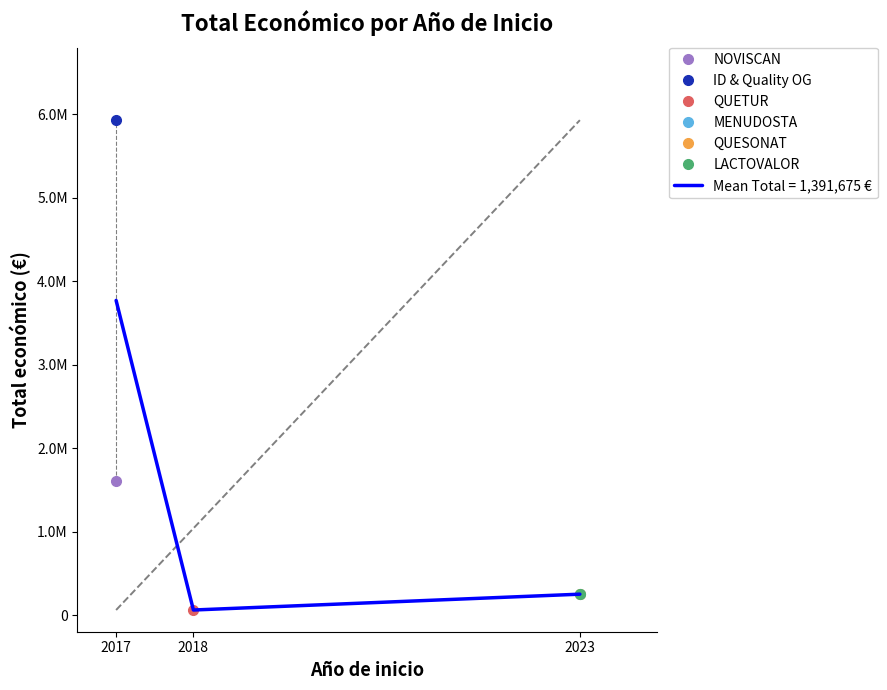

The ID & Quality OG (5930502) series shows 827 at 0. True or false?

False